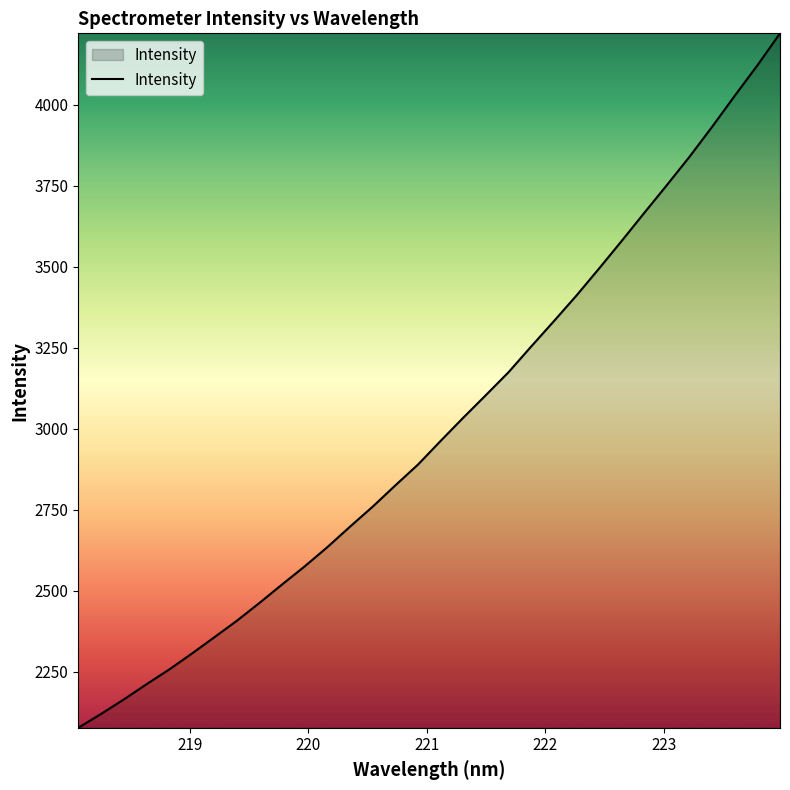

What is the greatest value displayed?

4220.4